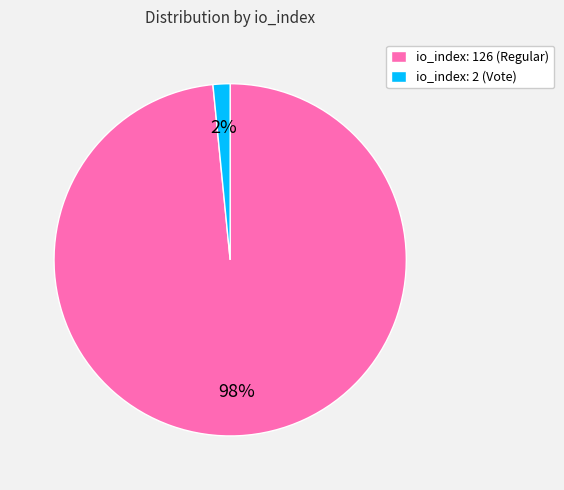

Count the number of slices in the pie.

2